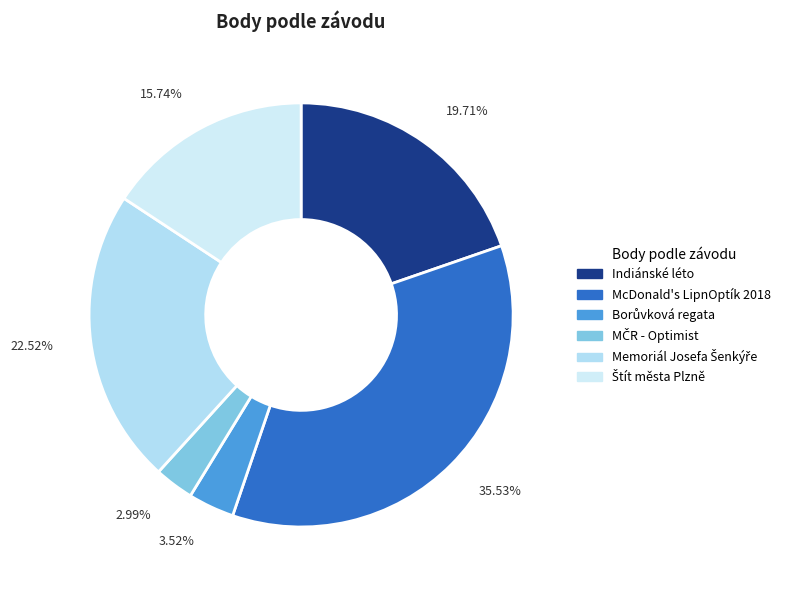

To the nearest percent, what is the average slice percentage?

17%